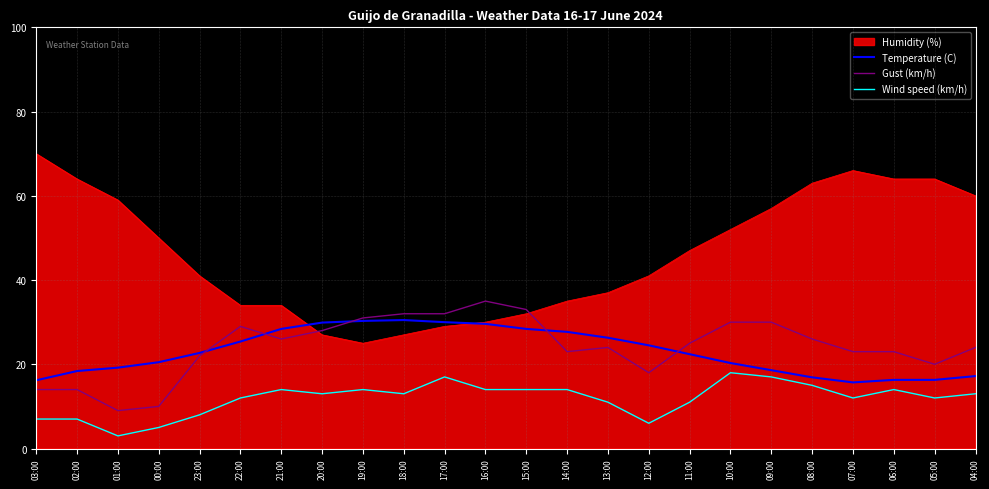

Between 18:00 and 08:00, which series saw the biggest shift?

Humidity (%)